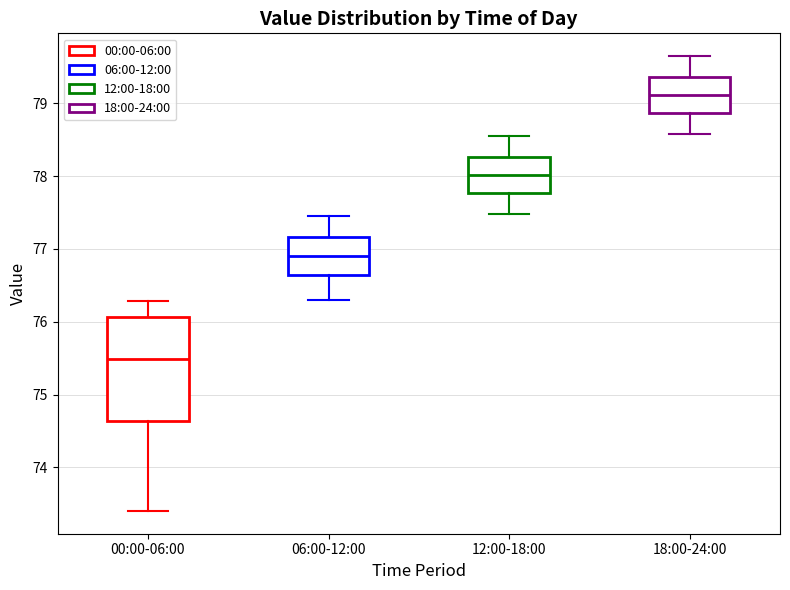

Where does the upper whisker of the box for 12:00-18:00 end on the y-axis? The values are not printed on the chart, so give them approximately, as read against the axis.

78.6